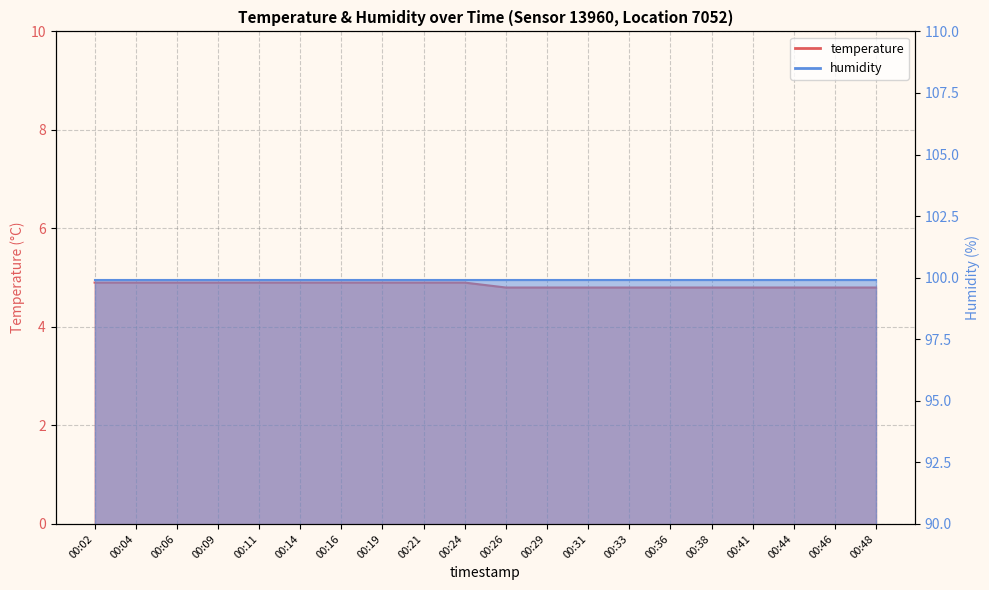

True or false: the data shows 4.9 at 00:04.

True